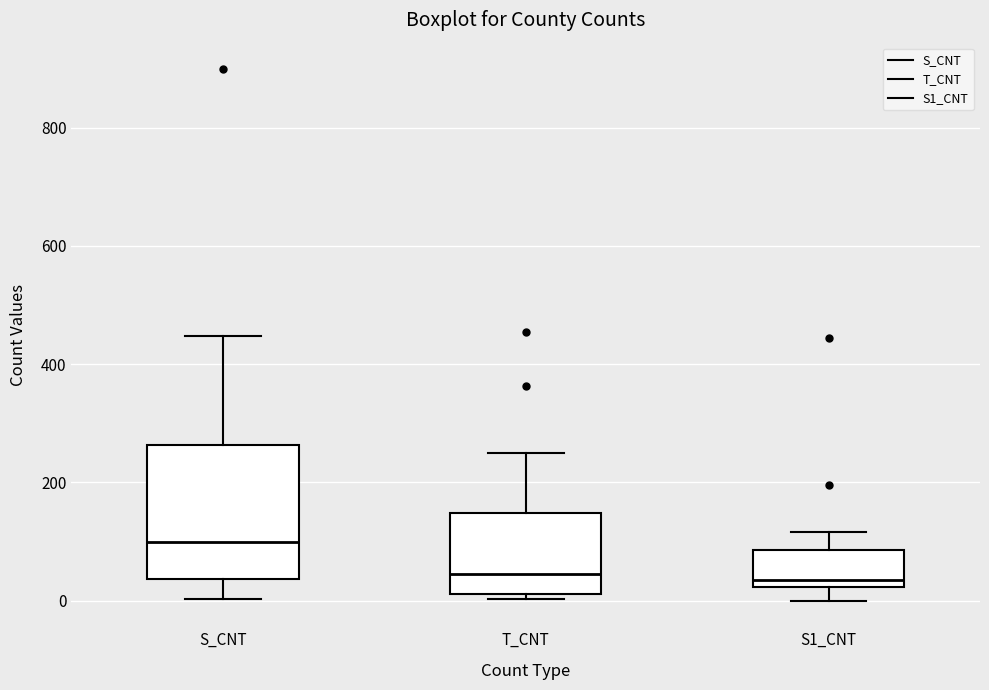

Reading left to right, read every box against the y-axis: the position of its median line, the range the box covers, and the ends of its whiskers. The values are not printed on the chart, so give them approximately, as read against the axis.

S_CNT: median 100, box 40 to 260, whiskers 0 to 440
T_CNT: median 40, box 20 to 140, whiskers 0 to 240
S1_CNT: median 40, box 20 to 80, whiskers 0 to 120